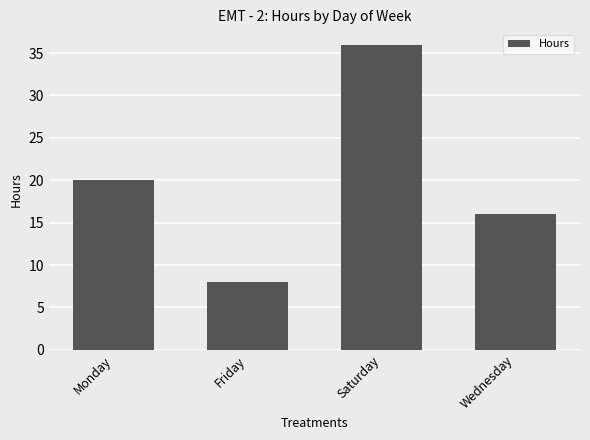

What is the smallest value displayed?

8